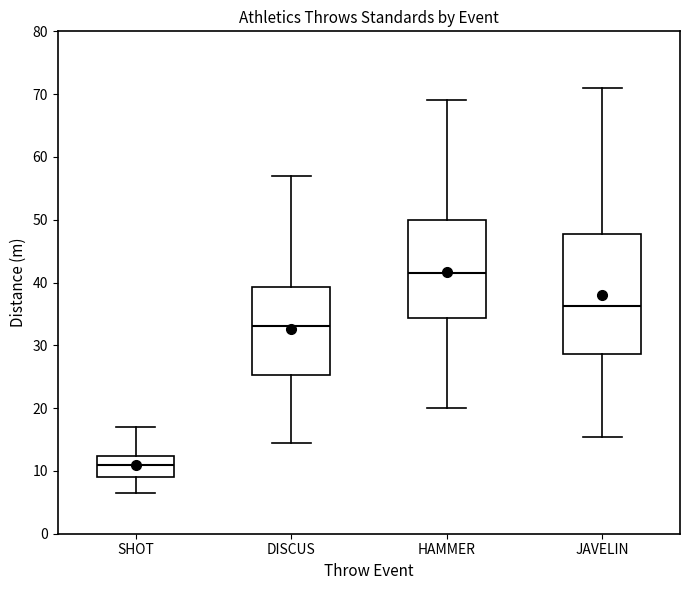

Which box is the tallest, from its lower edge to its upper edge?

JAVELIN